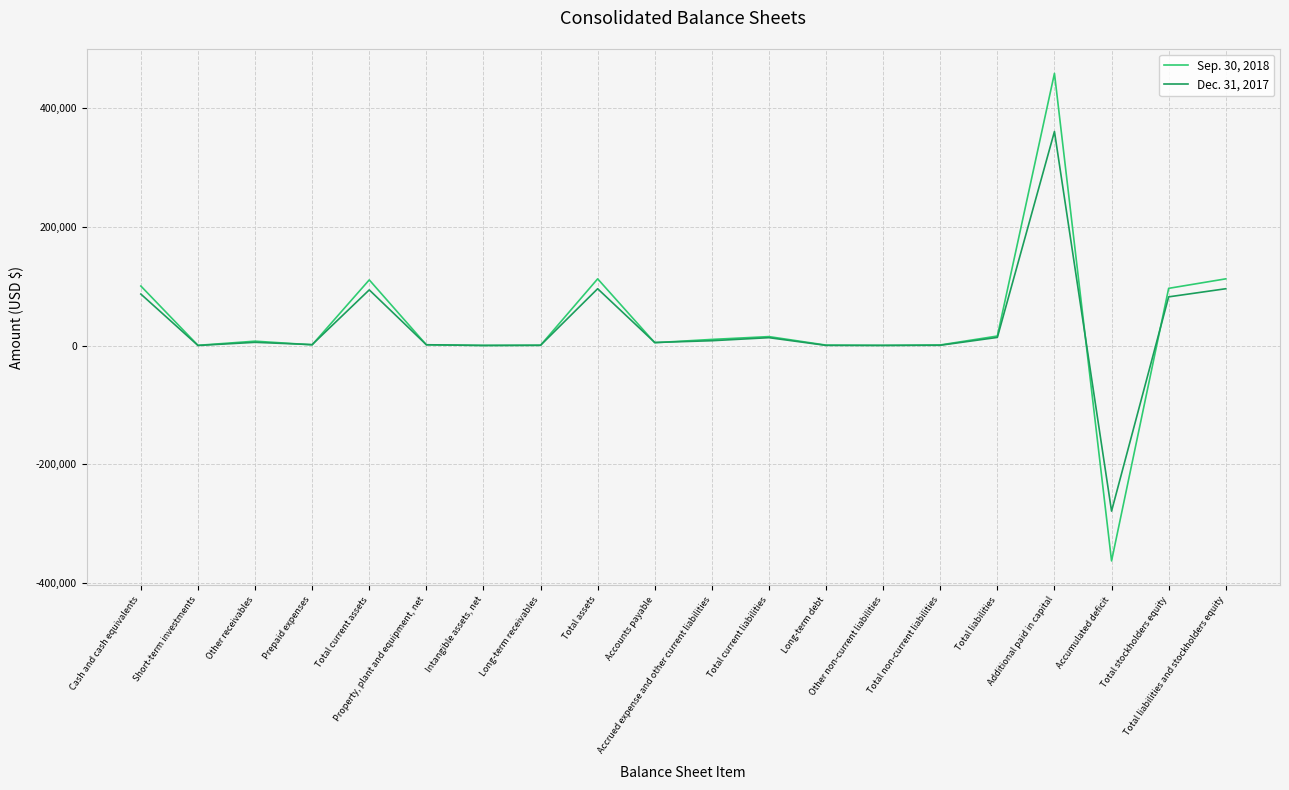

What are all the series names shown in the legend?

Sep. 30, 2018, Dec. 31, 2017